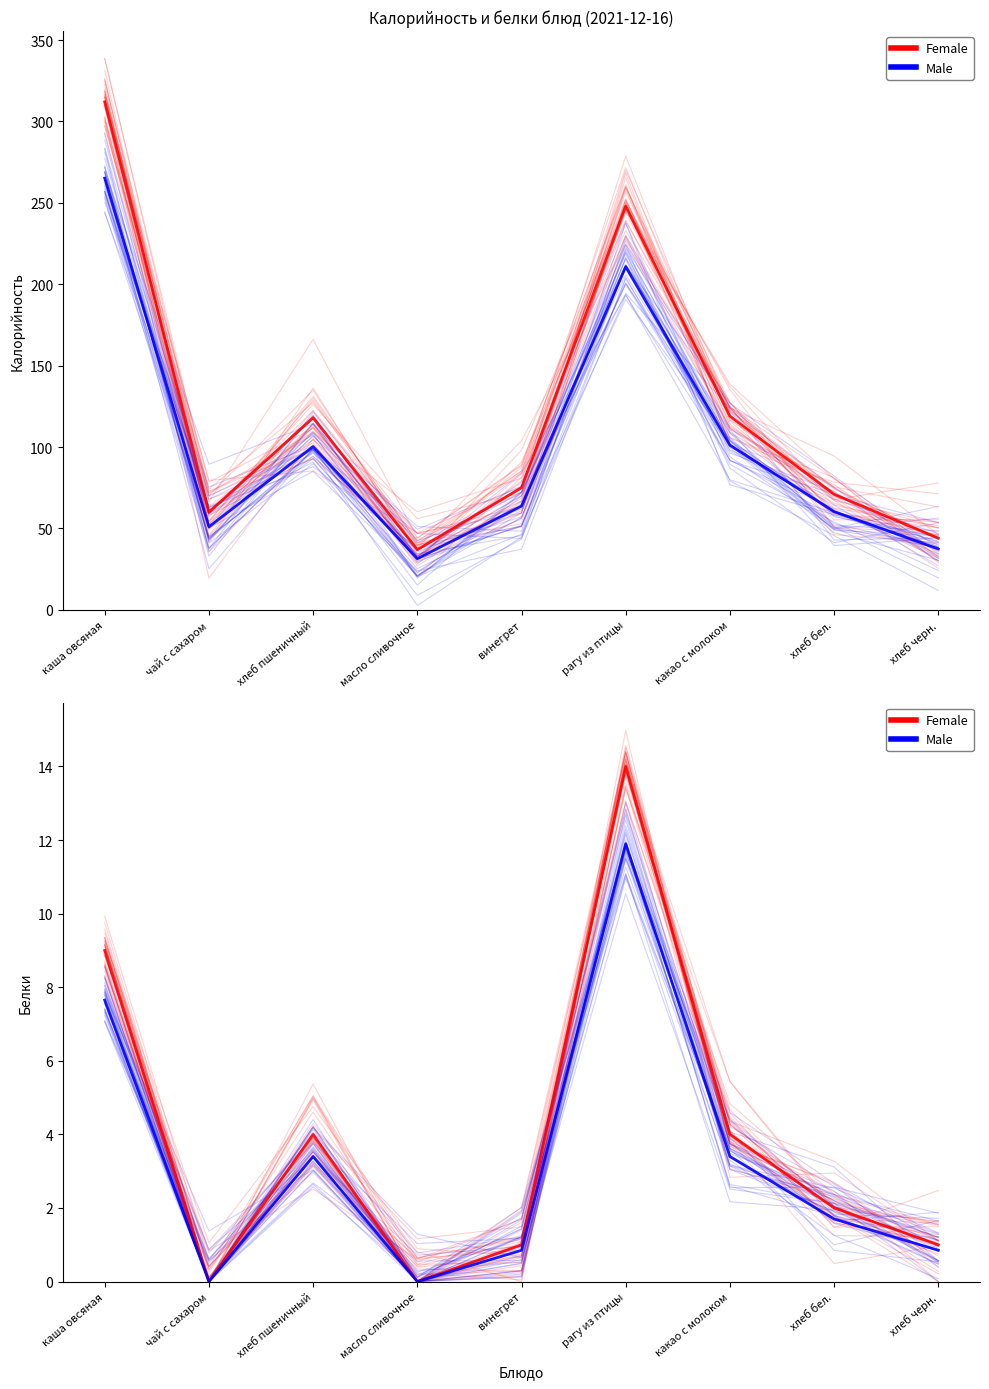

True or false: Белки (Female) and Белки (Male) intersect in this chart.

False